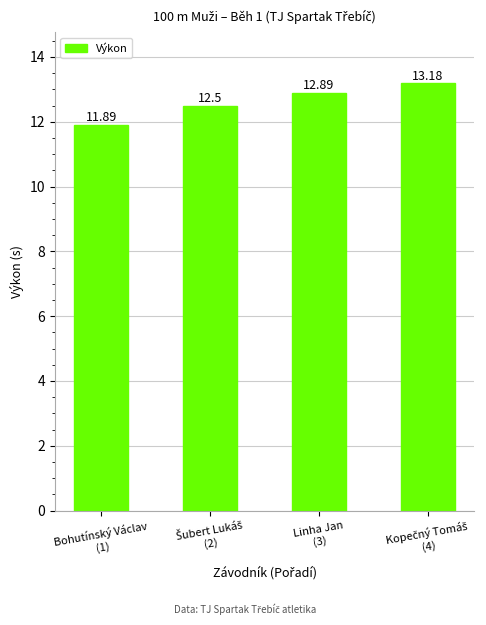

What is the difference between the maximum and minimum values?

1.3